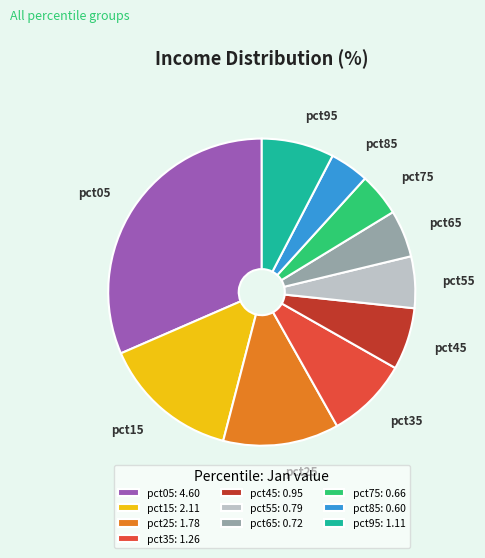

Which has a higher value, pct55 or pct75?

pct55